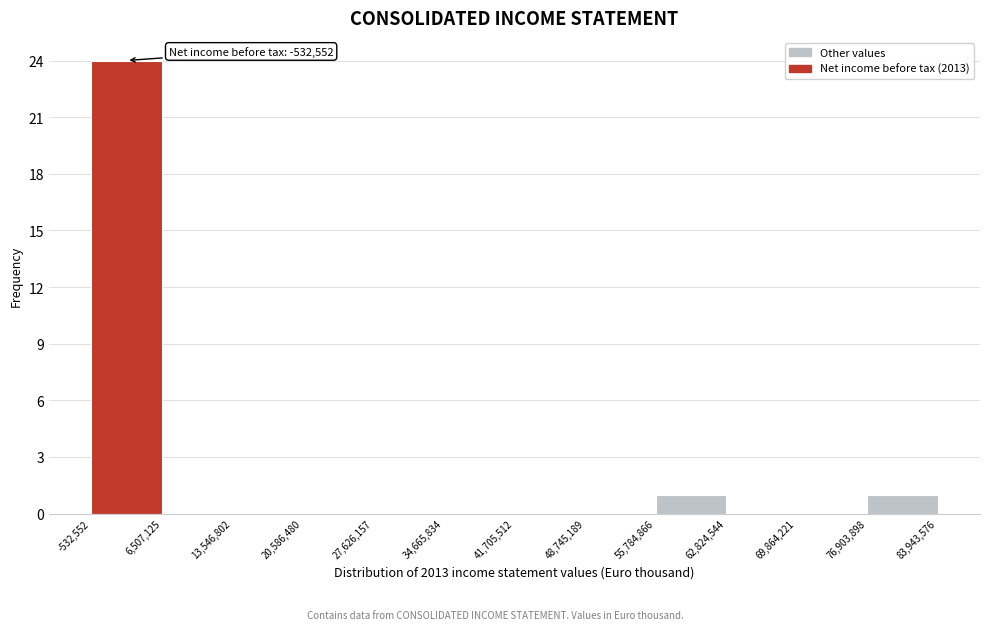

Over which range of the x-axis is the bar tallest?

-532,552 to 6,507,125